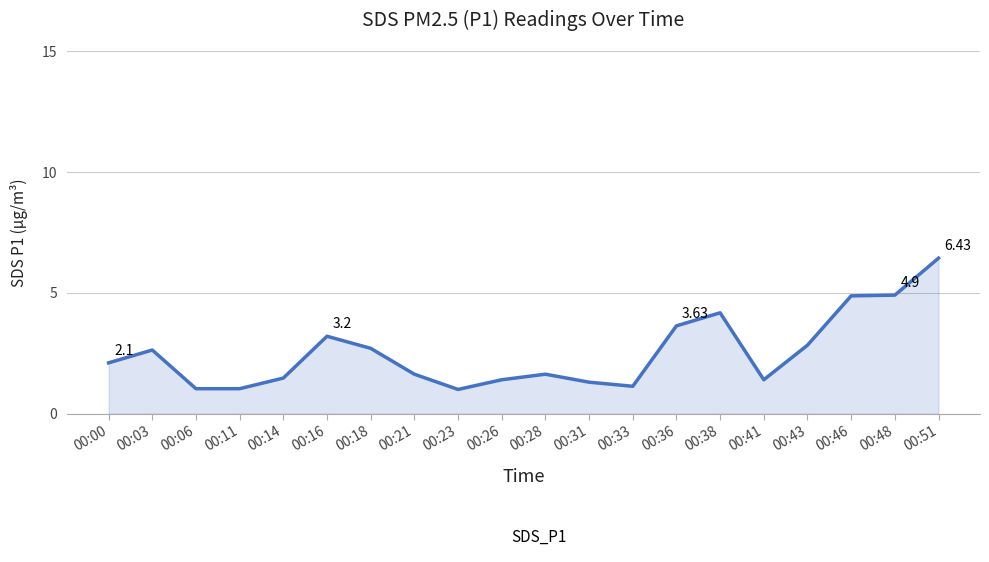

What is the ratio of the value at 00:16 to the value at 00:21?

2.0